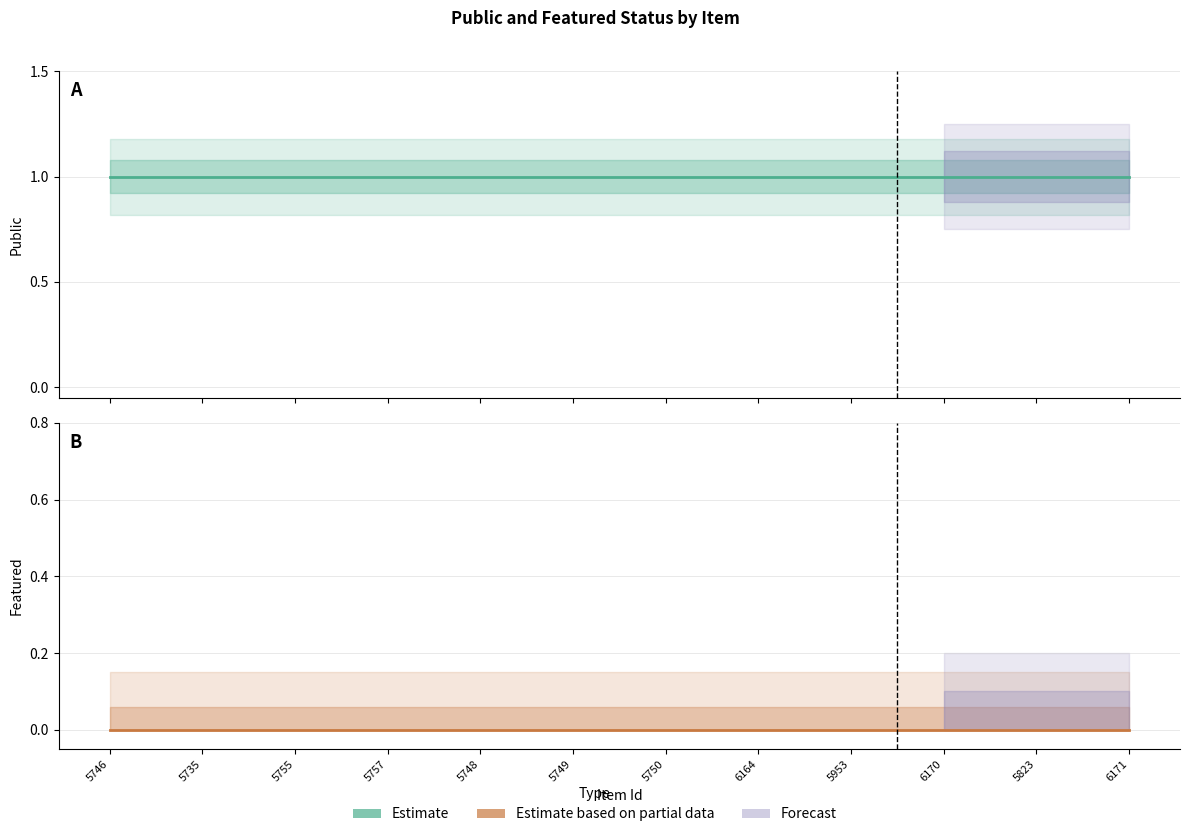

Which series has the largest total across all categories?

public (Estimate)